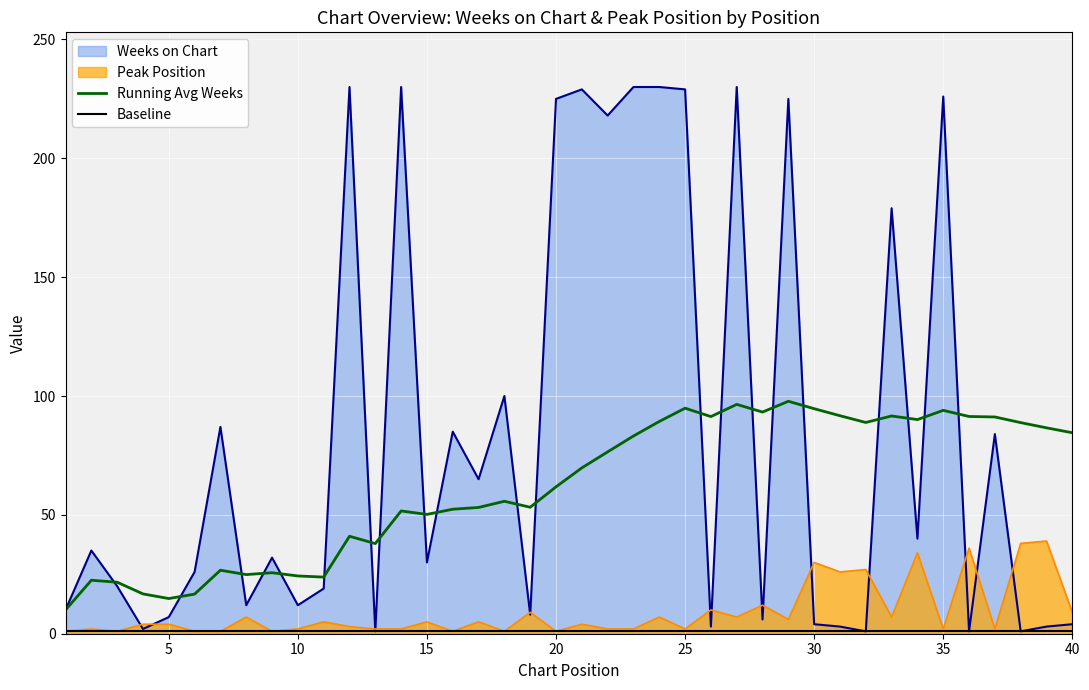

How many distinct data groups are displayed?

4